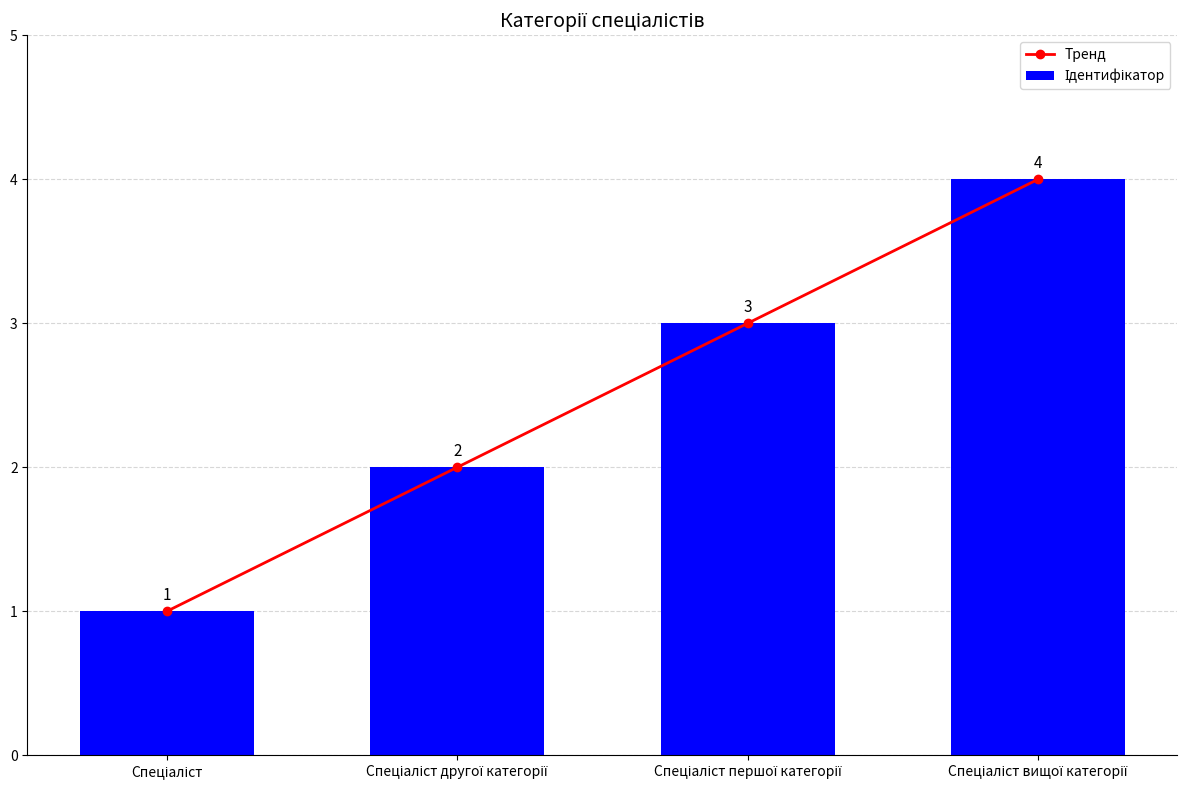

Which series changed the most between Спеціаліст and Спеціаліст вищої категорії?

Тренд